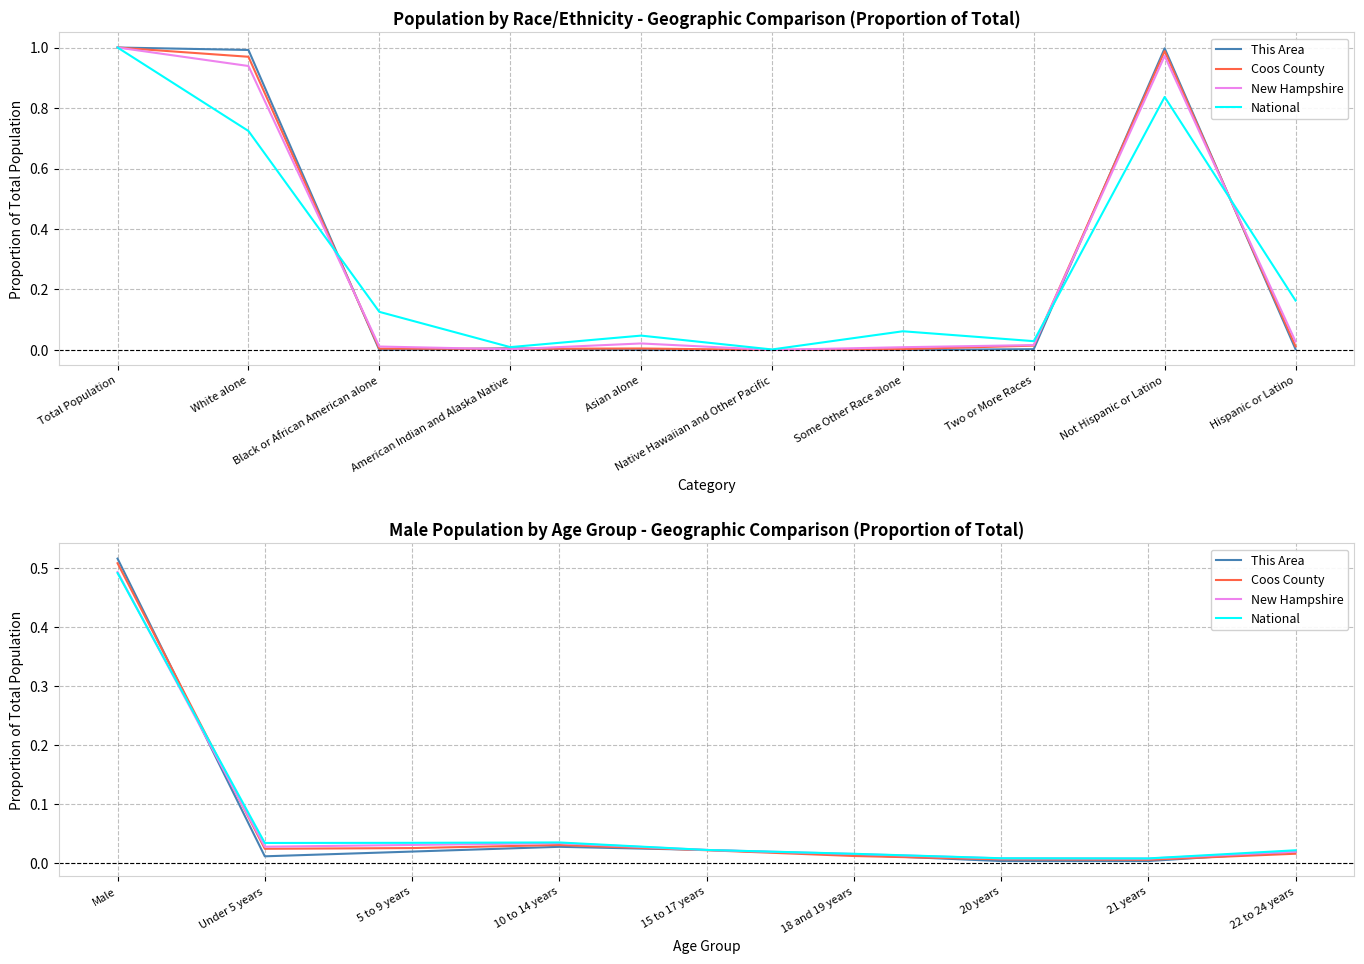

What is the label of the 3rd point from the left?

5 to 9 years